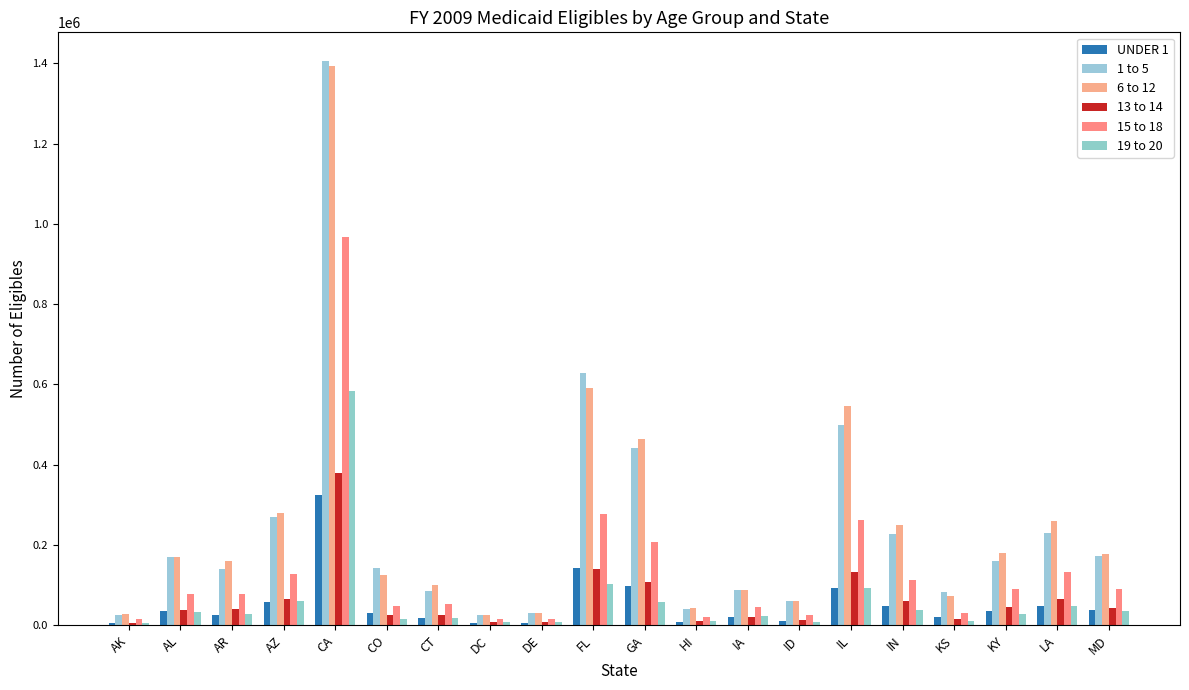

Is it true that UNDER 1 equals 91983 at FL?

False